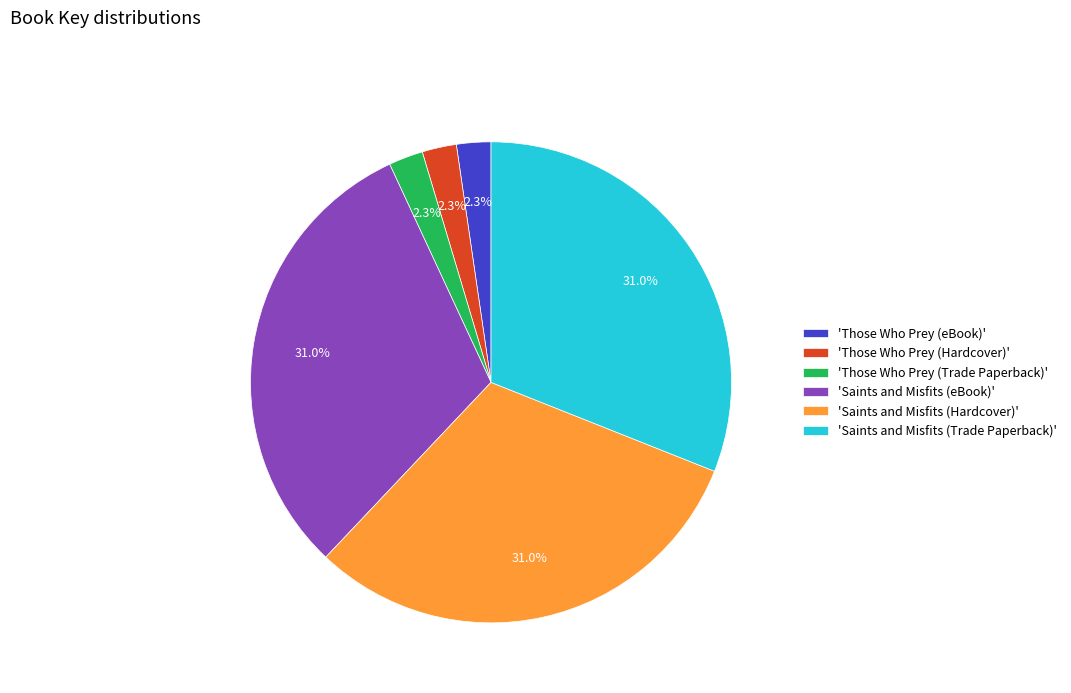

Does 'Saints and Misfits (eBook)' account for over 50% of the chart?

No